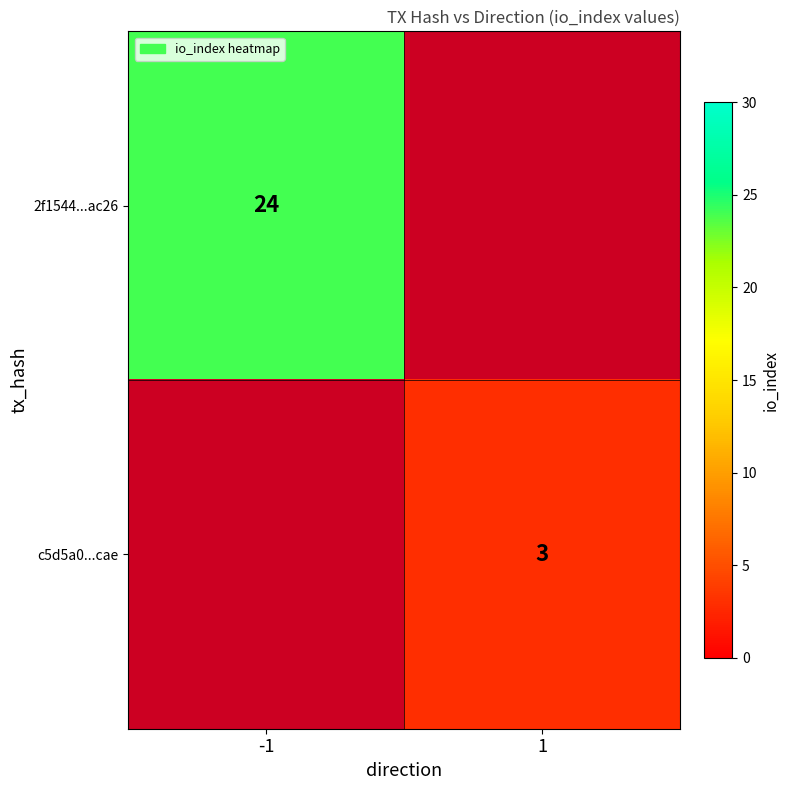

The value of 2f1544...ac26 at -1 is 10. True or false?

False